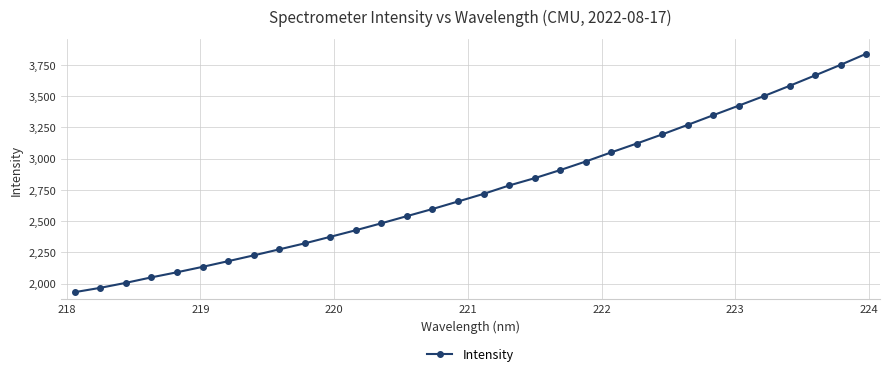

What is the value of the 27th point from the left?

3424.5